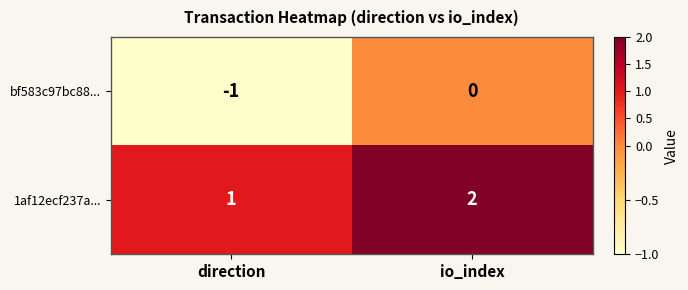

At which category is the sum across all series the highest?

io_index